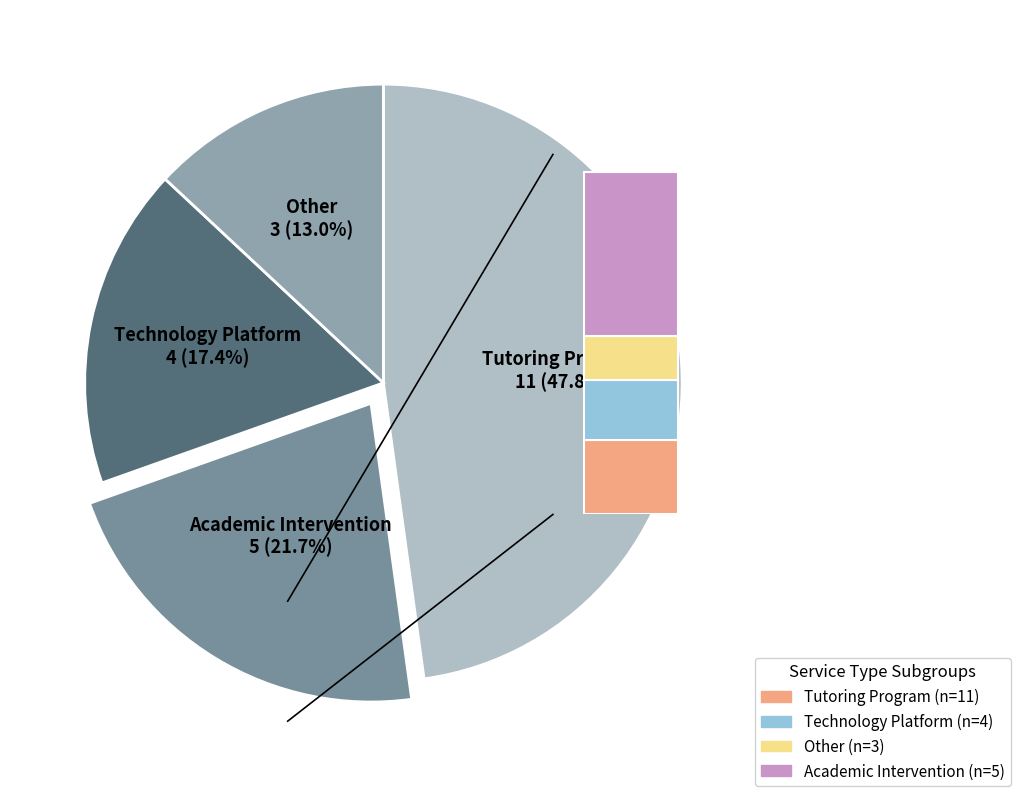

Combined, do Tutoring Program and Other account for over 50%?

Yes